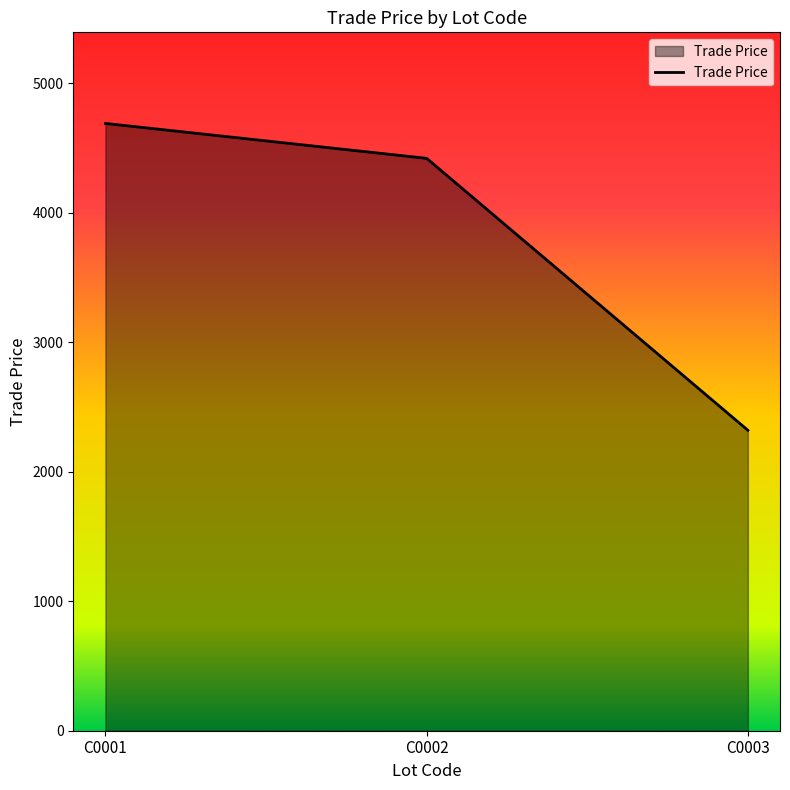

What is the sum of all values?

11428.4